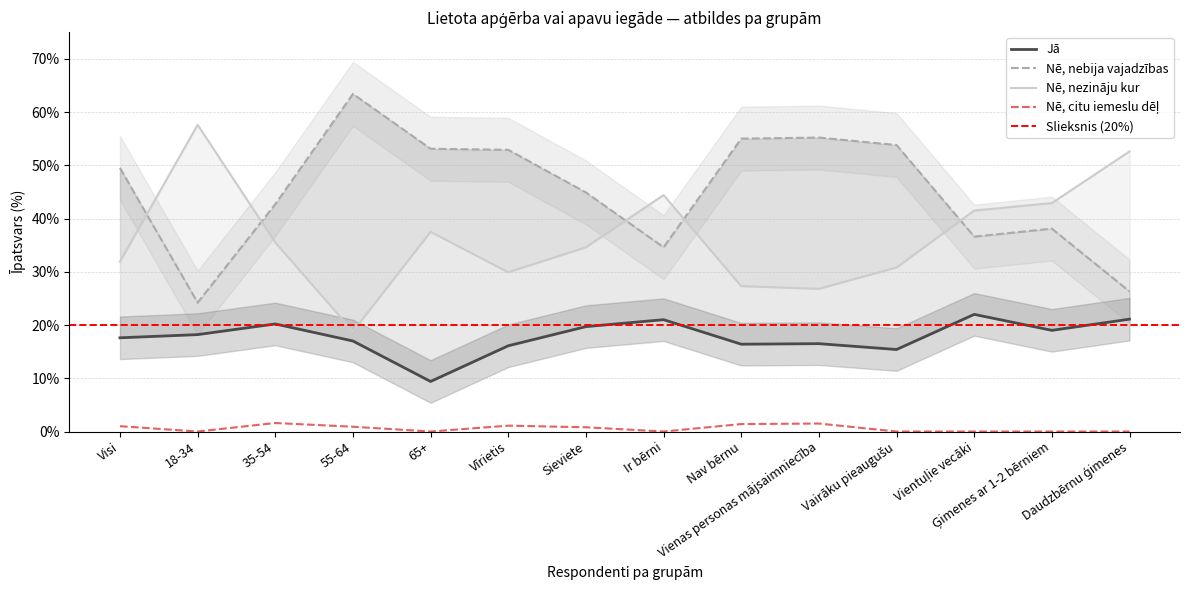

True or false: Nē, nebija vajadzības and Nē, citu iemeslu dēļ intersect in this chart.

False